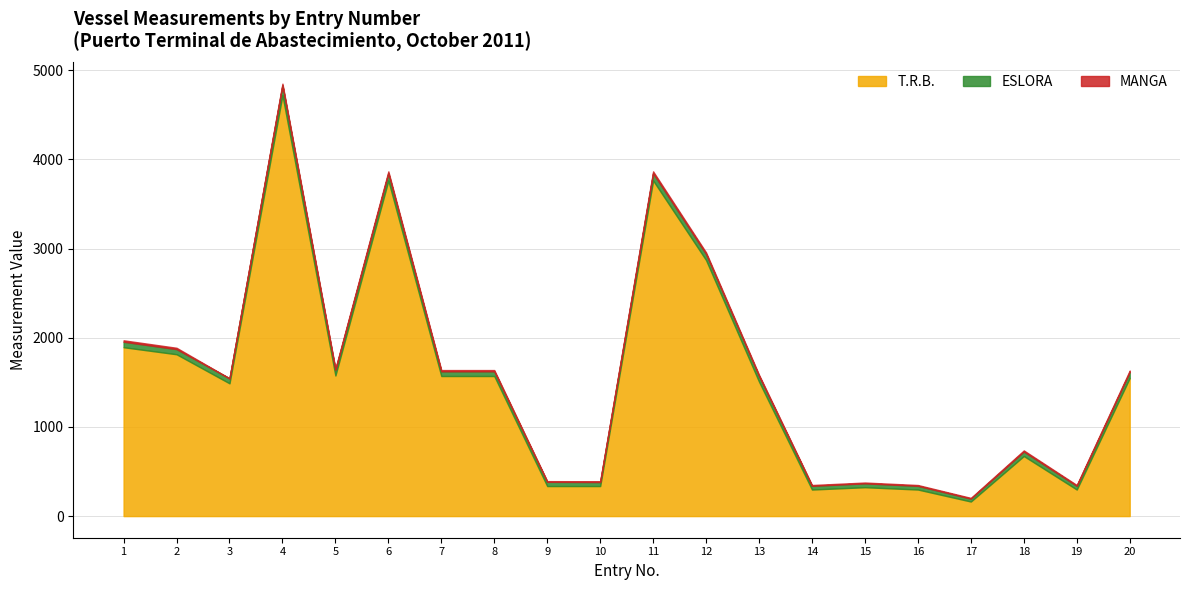

At how many categories does at least one series exceed 4436?

1